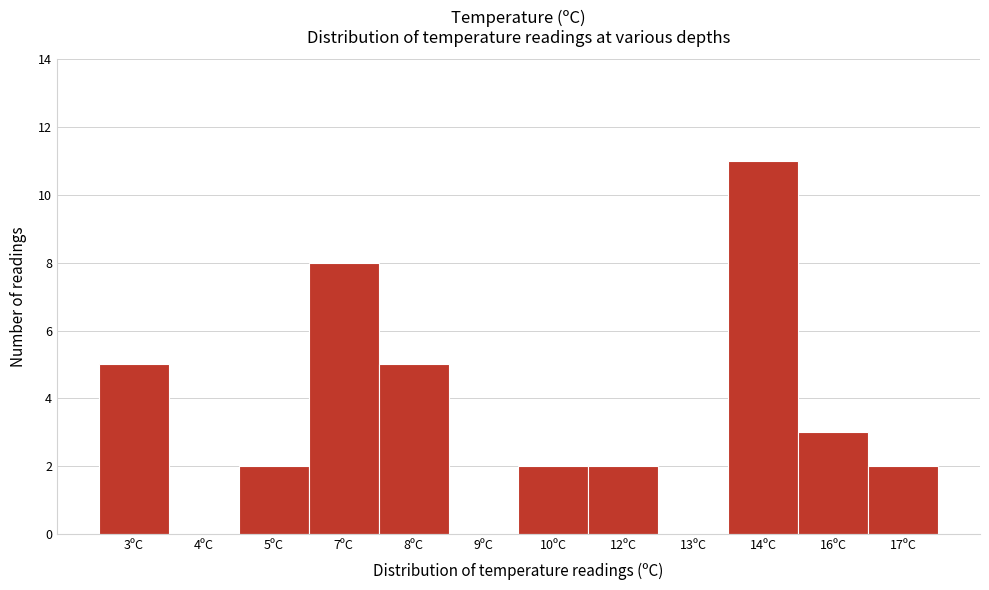

Reading right to left, list all the values displayed in this chart.

17ºC=2	16ºC=3	14ºC=11	13ºC=0	12ºC=2	10ºC=2	9ºC=0	8ºC=5	7ºC=8	5ºC=2	4ºC=0	3ºC=5